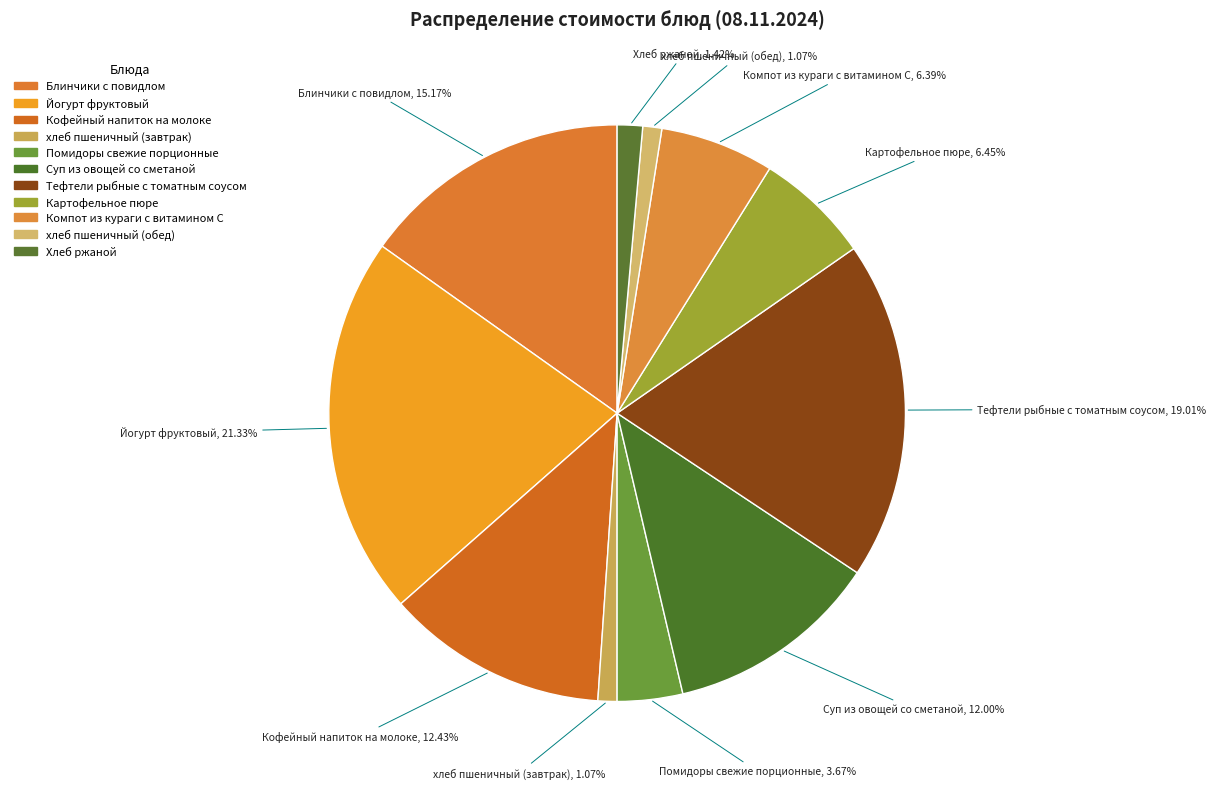

Rank the categories by value from highest to lowest.

Йогурт фруктовый, Тефтели рыбные с томатным соусом, Блинчики с повидлом, Кофейный напиток на молоке, Суп из овощей со сметаной, Картофельное пюре, Компот из кураги с витамином С, Помидоры свежие порционные, Хлеб ржаной, хлеб пшеничный (завтрак), хлеб пшеничный (обед)